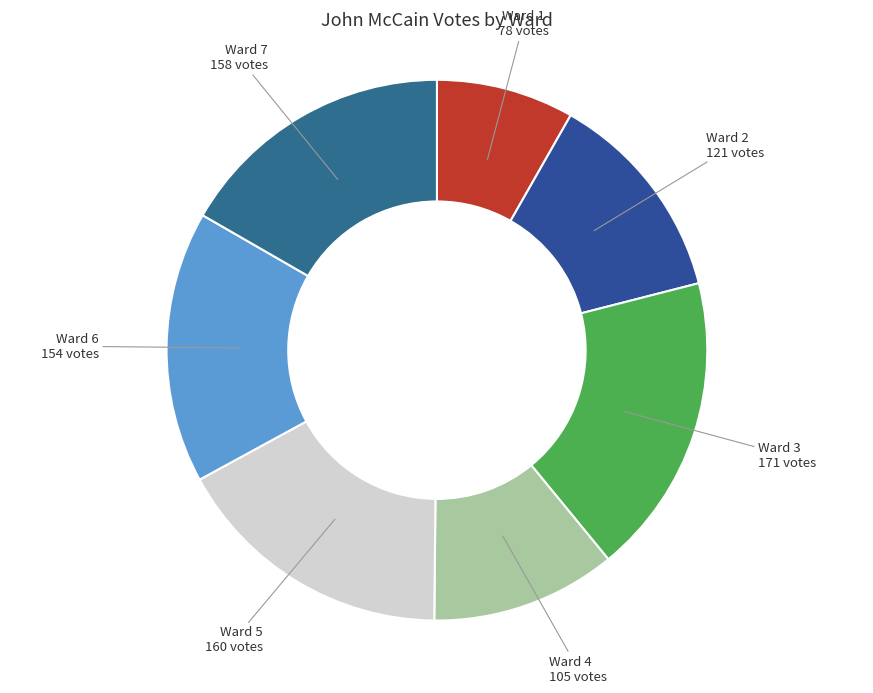

Combined, do Ward 3 and Ward 7 account for over 50%?

No